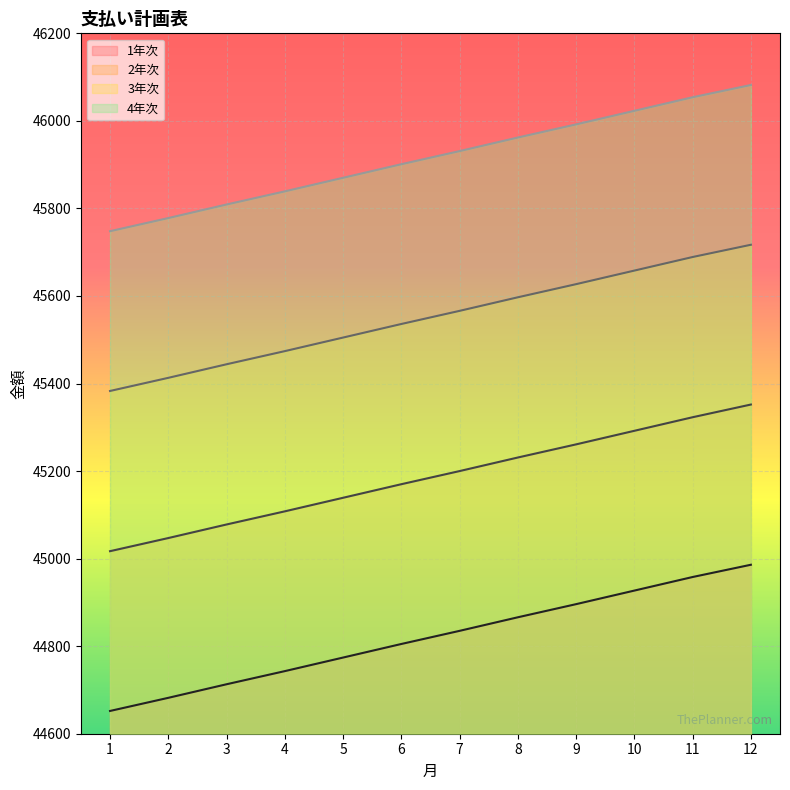

Which has a higher value, 10 or 2?

10